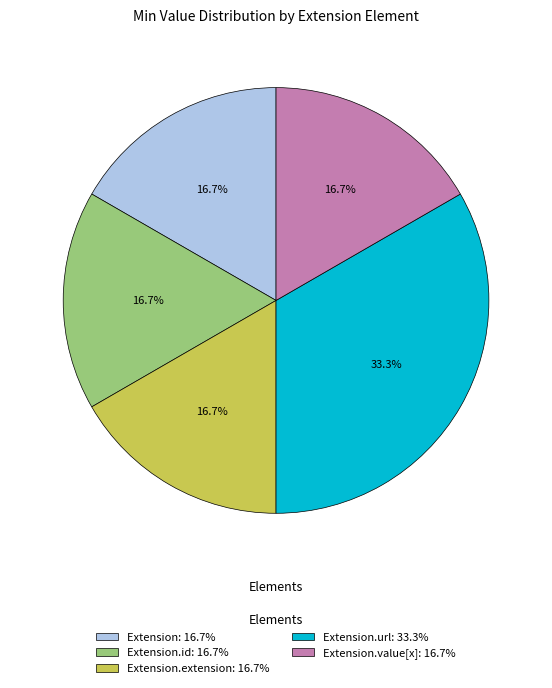

To the nearest percent, what is the average slice percentage?

20%